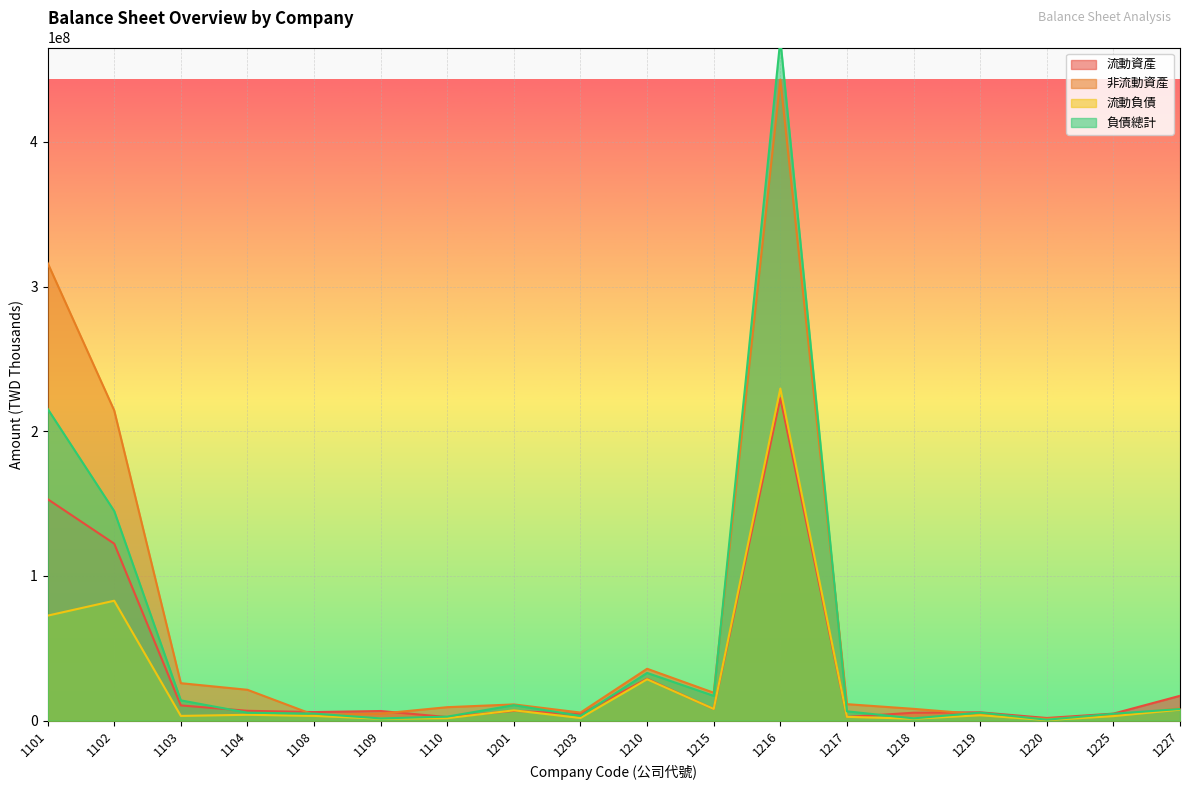

What is the sum of the 流動資產 values at 1227 and 1108?

23147779